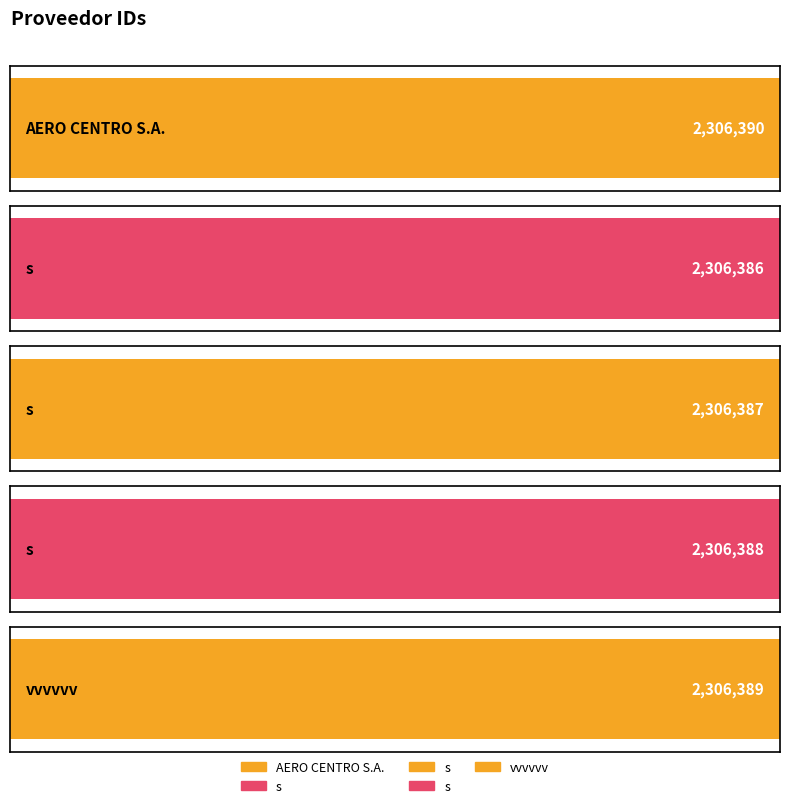

What is the change in value from s to s?

+2